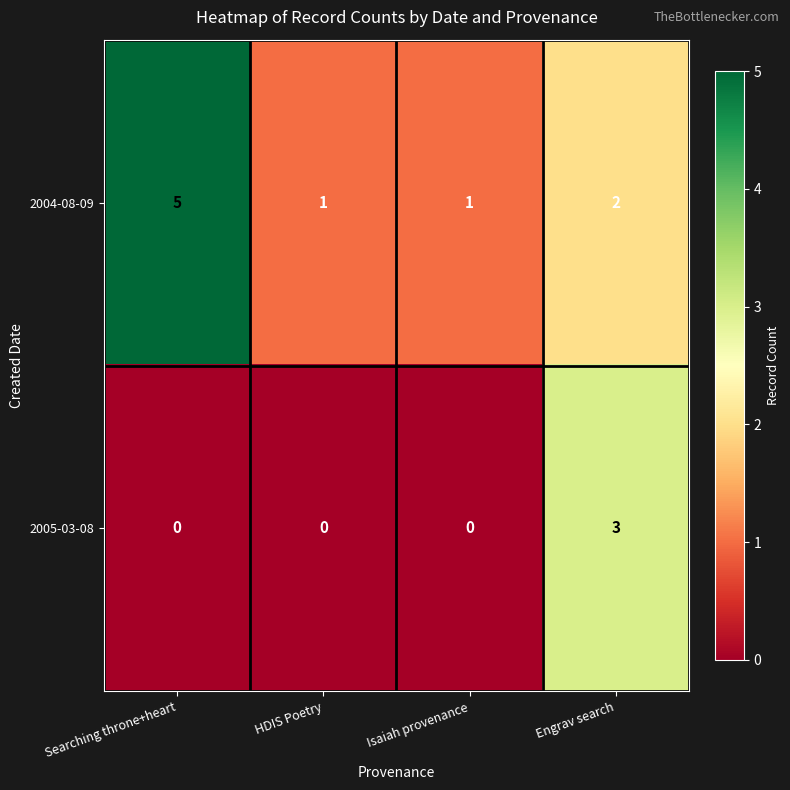

What is the sum of the 2004-08-09 values at HDIS Poetry and Searching throne+heart?

6